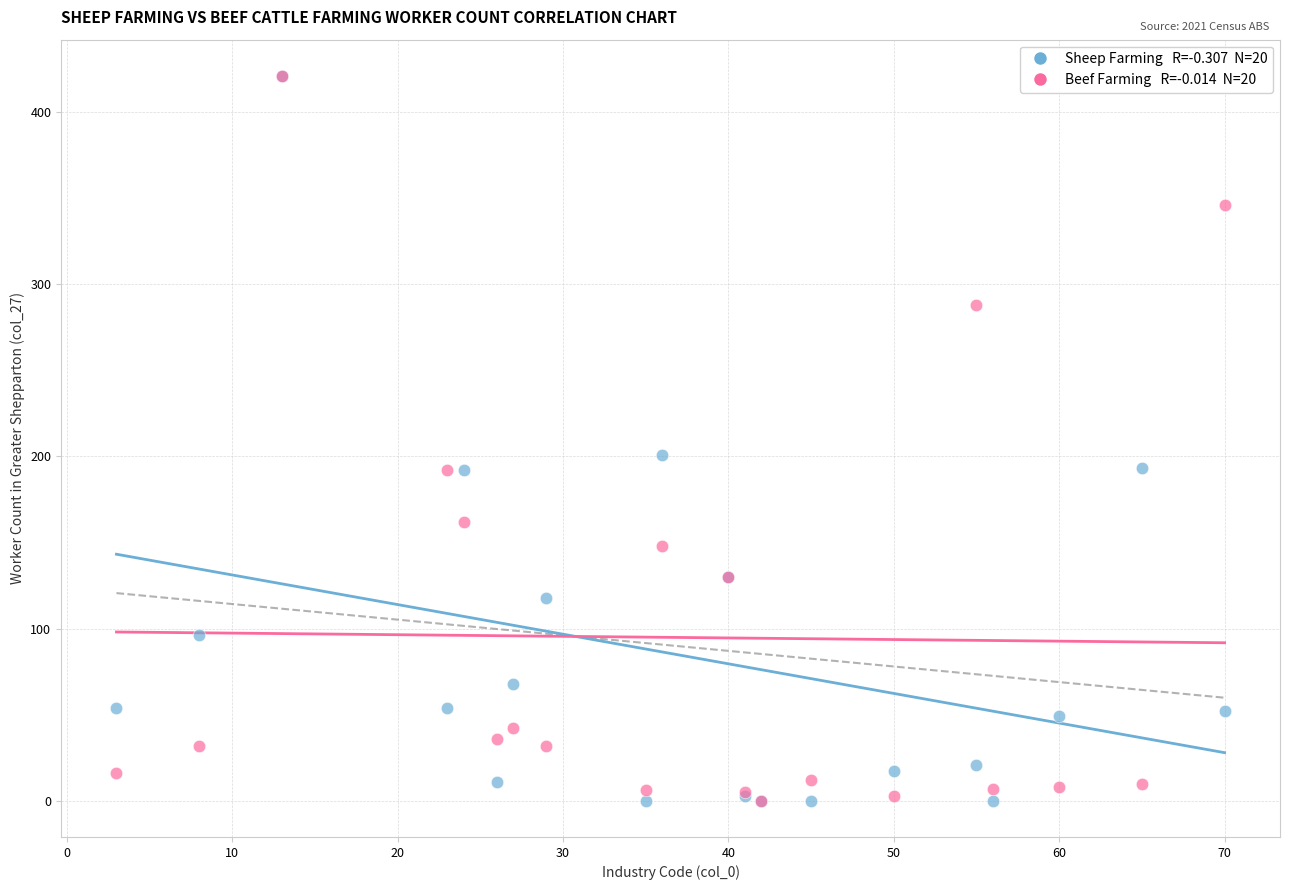

Across all series, what Y value is closest to 210?

201